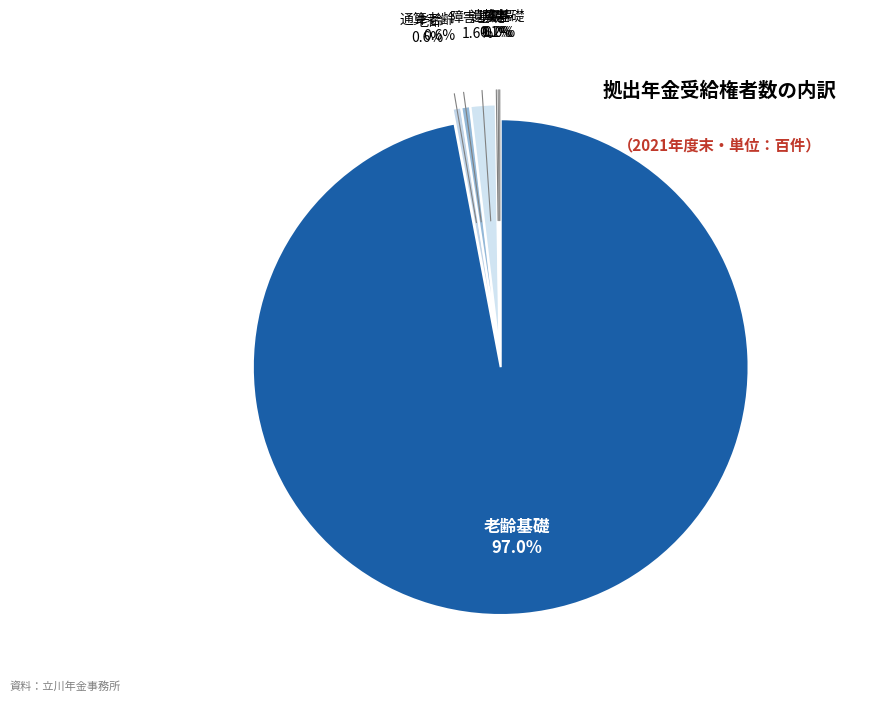

To the nearest percent, what is the difference between the largest and smallest slice percentages?

97%